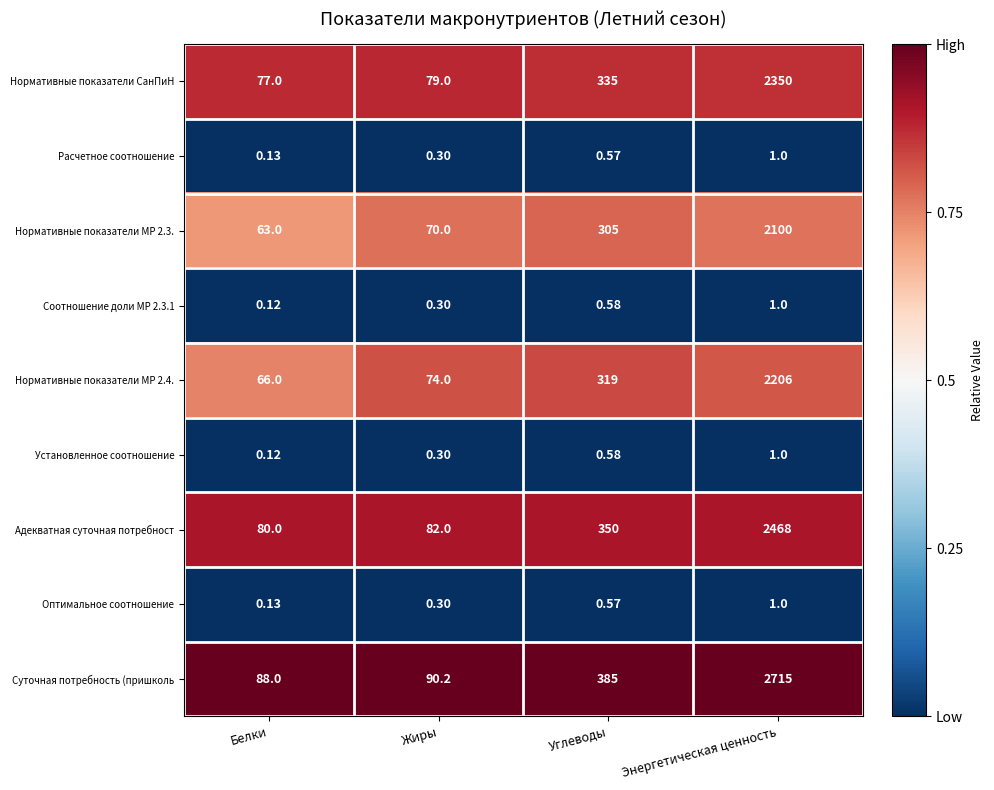

Which series has the largest range (max minus min)?

Суточная потребность (пришколь